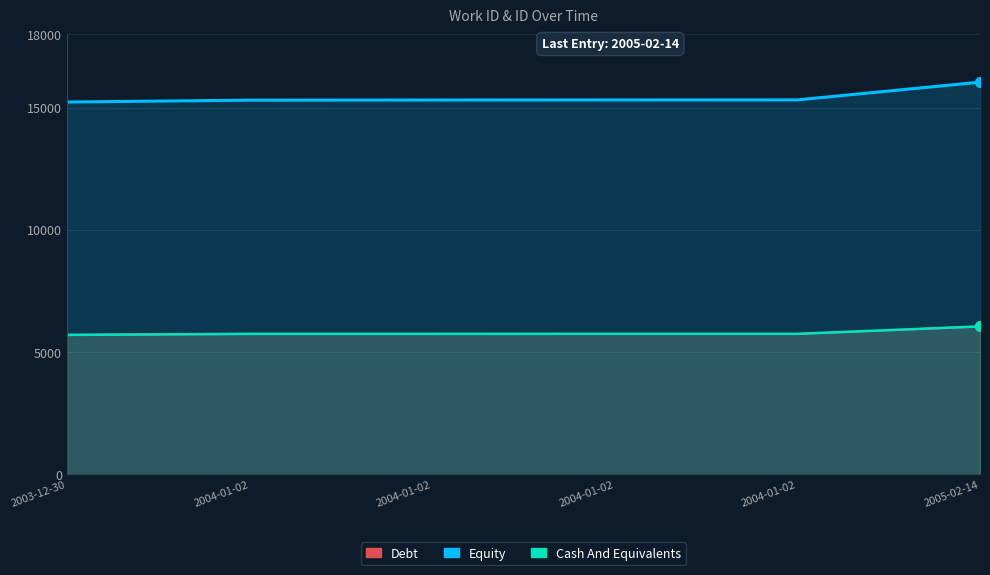

What is the total value across all series at 2004-01-02?

26803